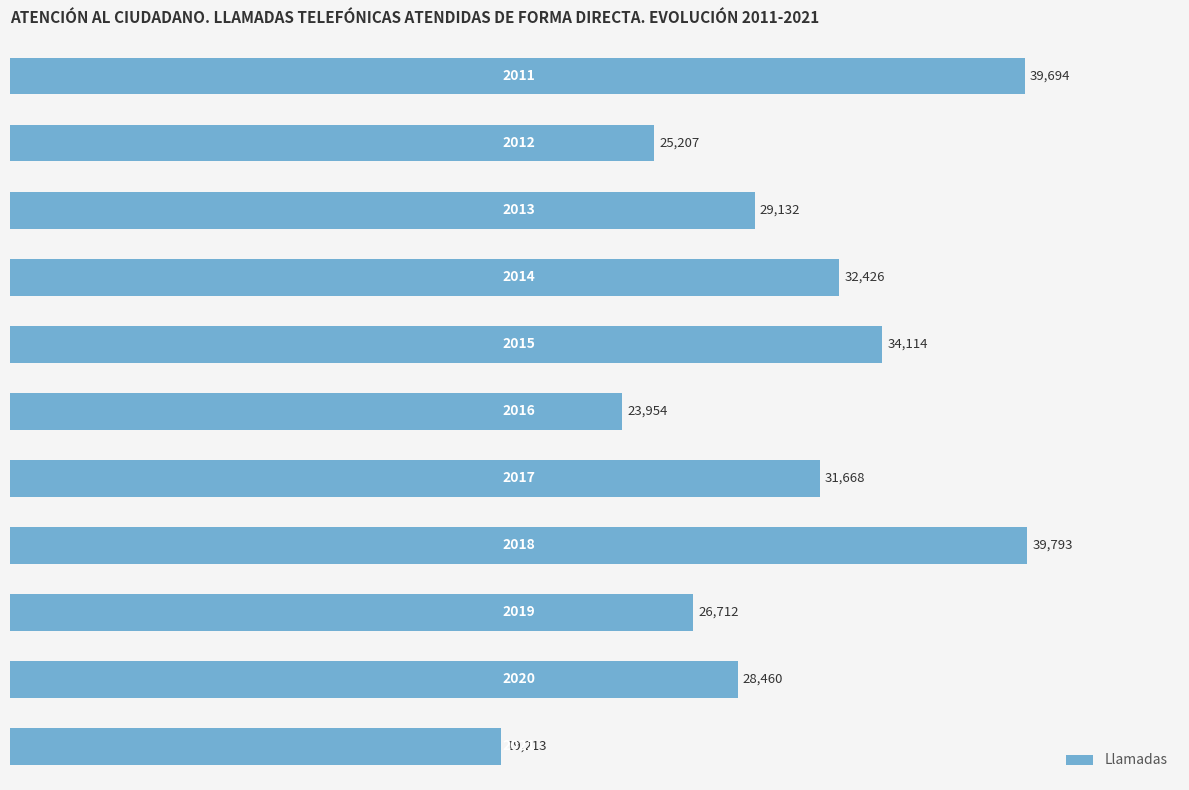

What is the smallest value displayed?

19213